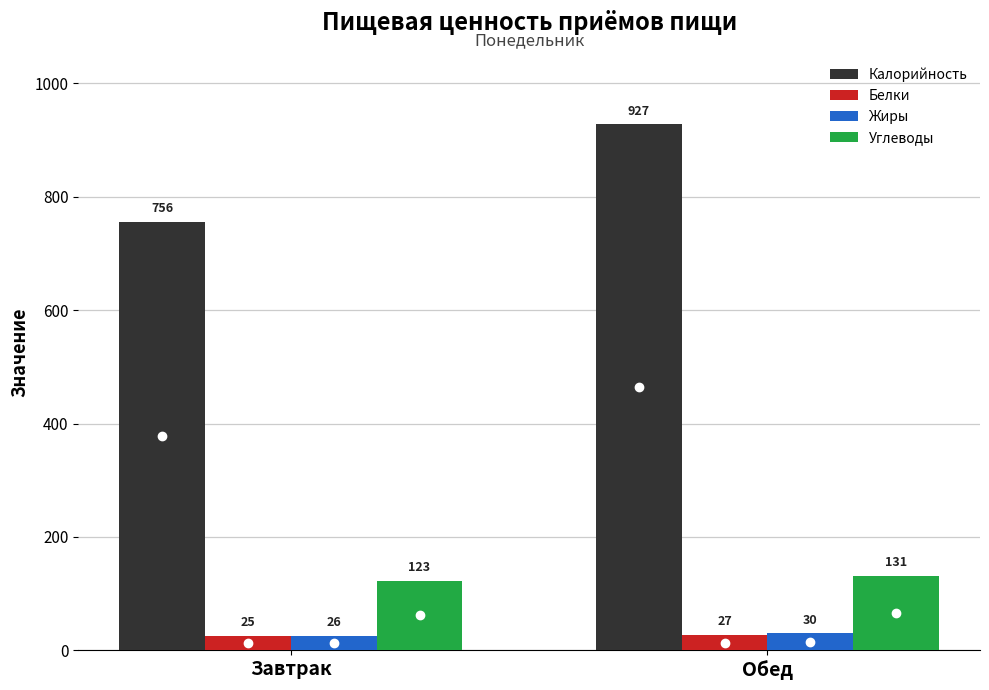

Which series has the largest range (max minus min)?

Калорийность